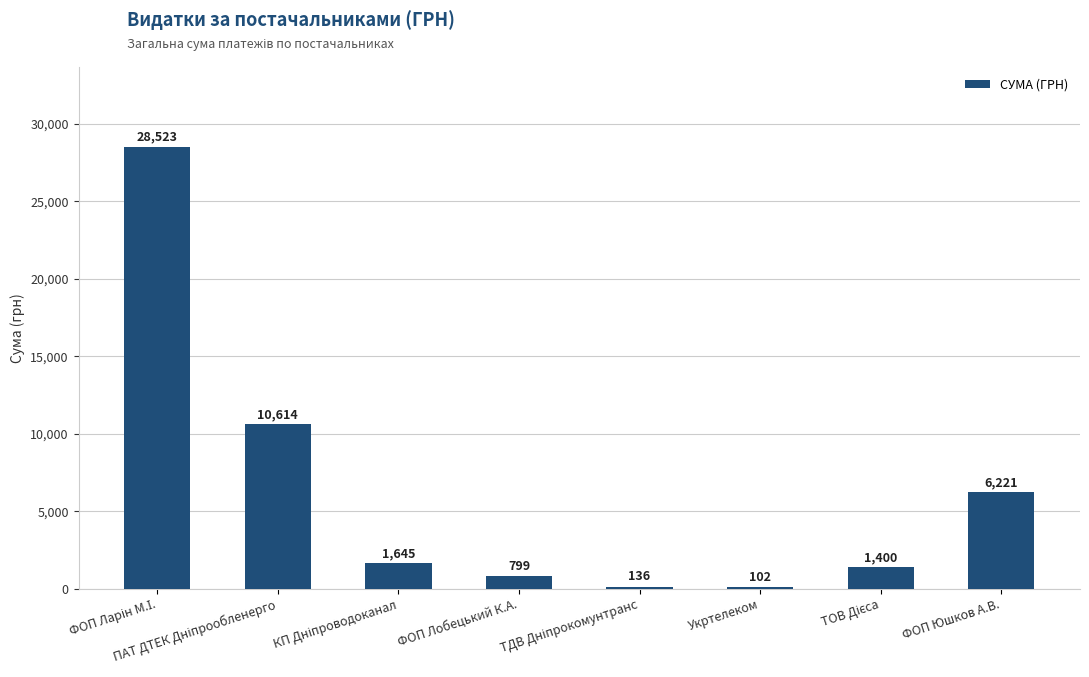

What is the difference between the maximum and minimum values?

28421.5